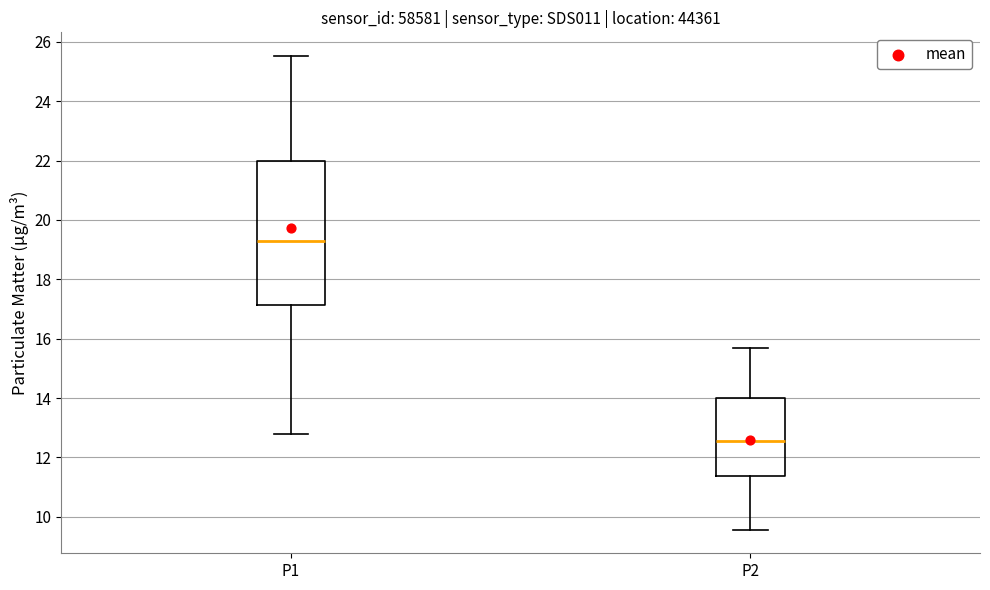

Reading left to right, transcribe this box plot: for each box, give where its median line is, the range the box spans, and where its two whiskers end, as read against the y-axis. The values are not printed on the chart, so give them approximately, as read against the axis.

P1: median 19.2, box 17.2 to 22.0, whiskers 12.8 to 25.6
P2: median 12.6, box 11.4 to 14.0, whiskers 9.6 to 15.6